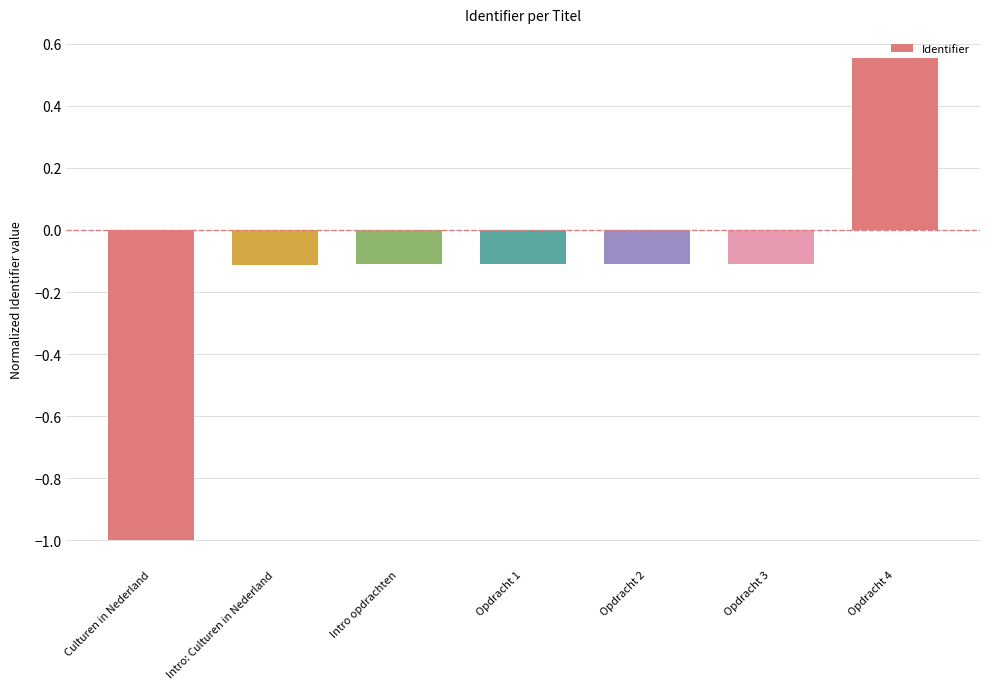

What is the label of the 6th bar from the left?

Opdracht 3